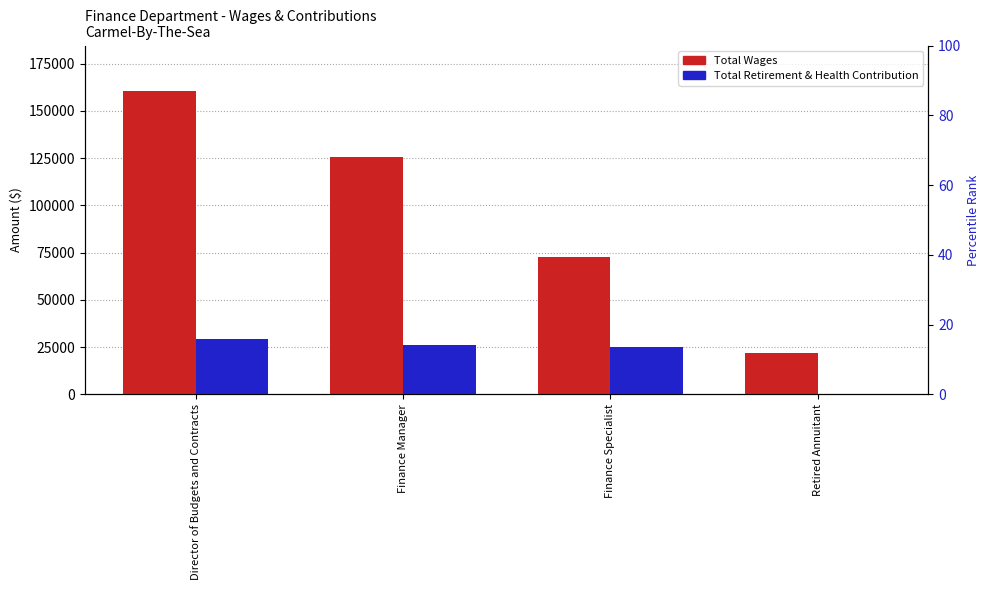

What value does the Total Wages series have at Director of Budgets and Contracts, to the nearest 10?

160500